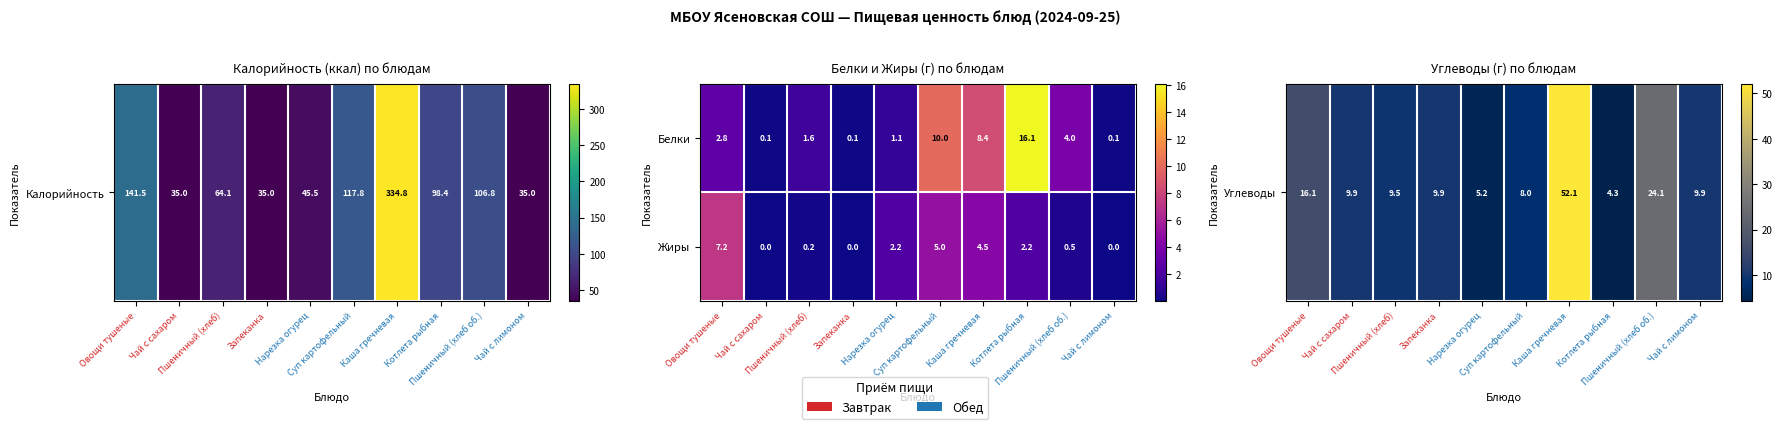

Which series has the largest range (max minus min)?

Белки